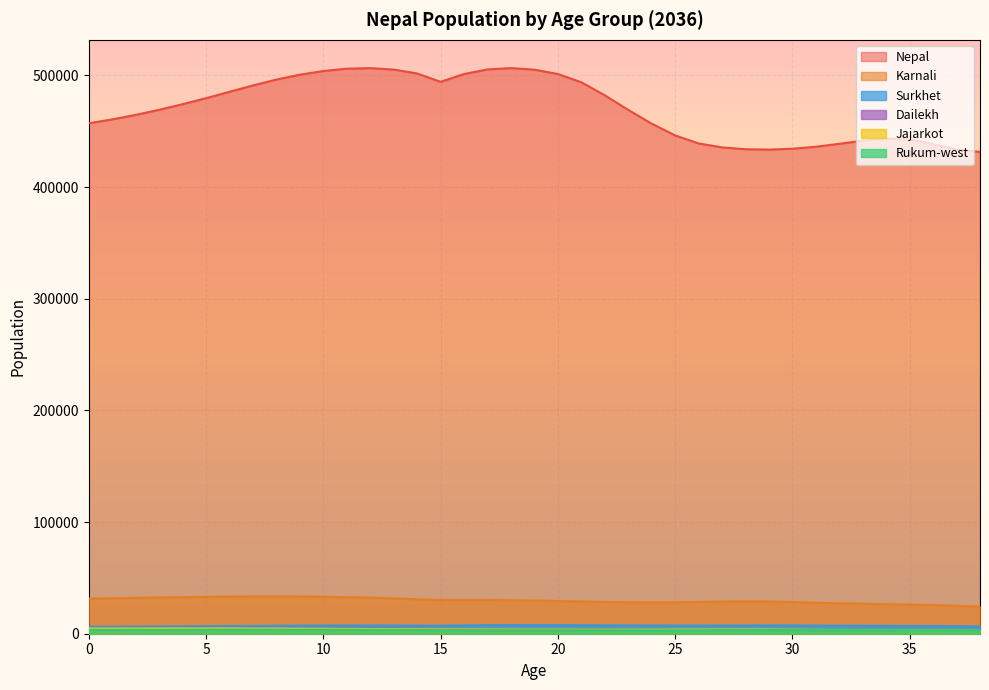

True or false: Karnali and Nepal intersect in this chart.

False